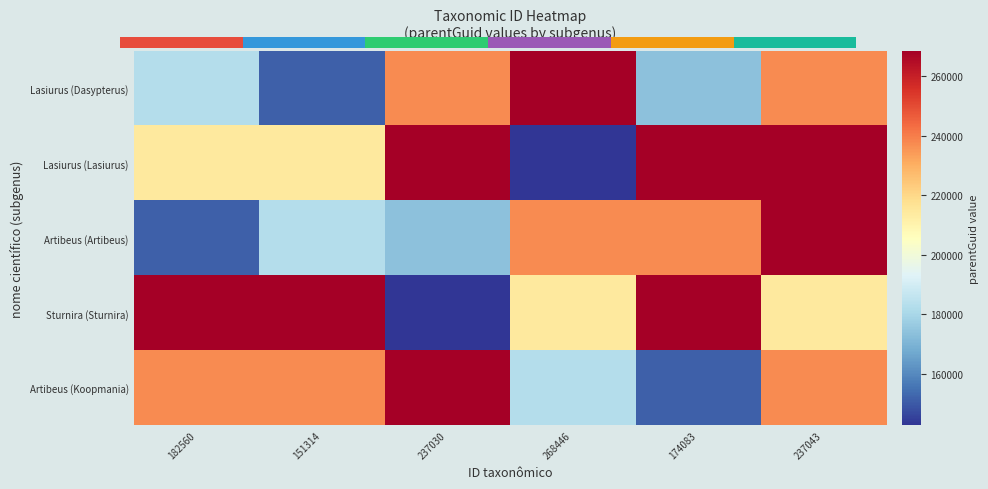

What value does the Artibeus (Koopmania) series have at 182560?

237030